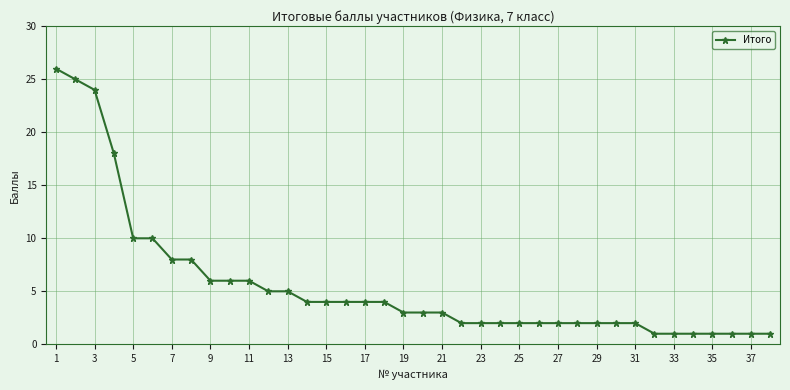

What is the difference between the maximum and minimum values?

25